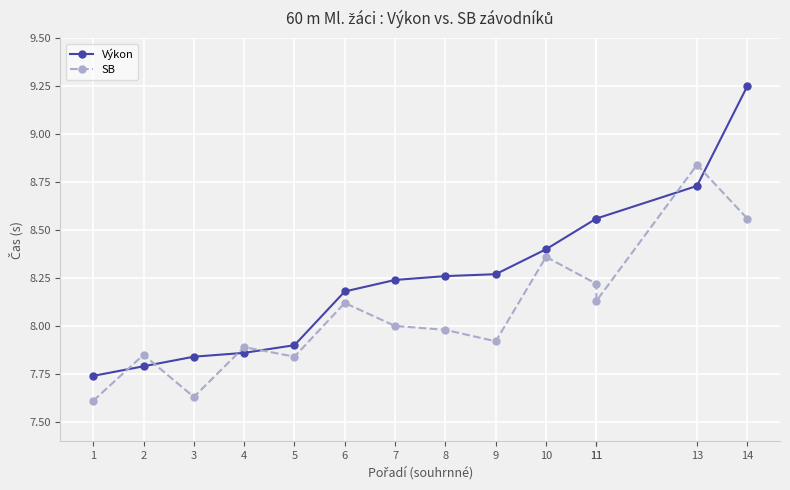

Count the number of data series in this chart.

2